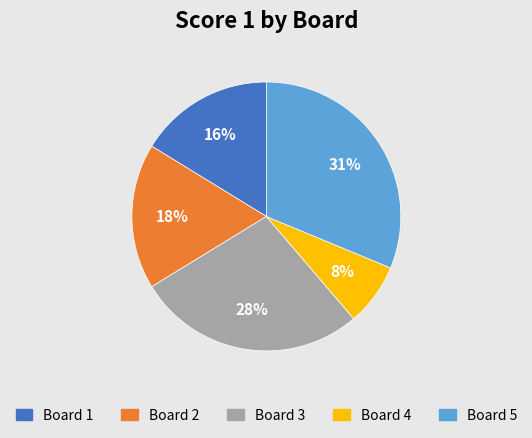

To the nearest percent, what is the average slice percentage?

20%